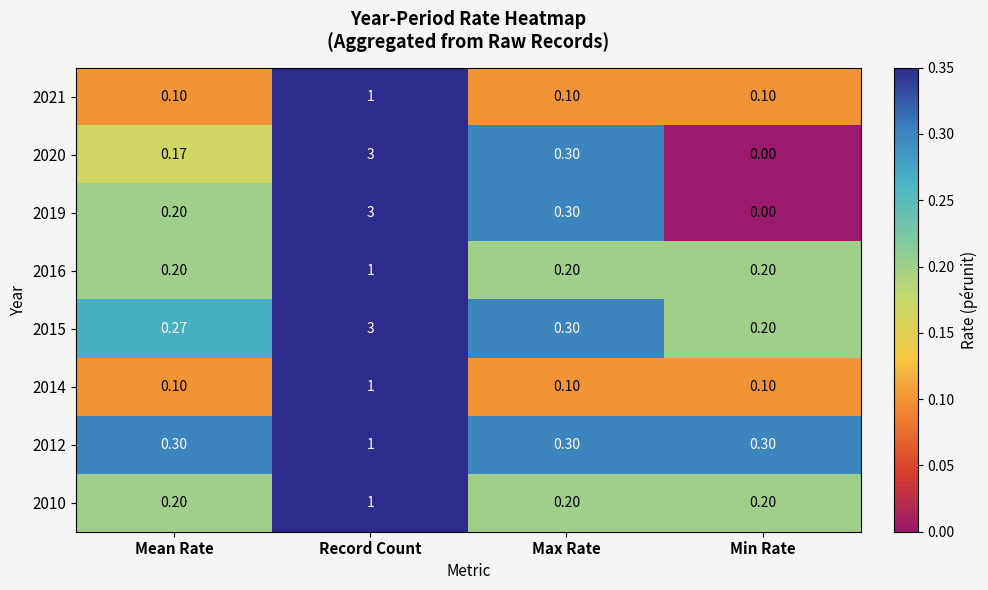

At which label is 2015 closest to 1?

Max Rate